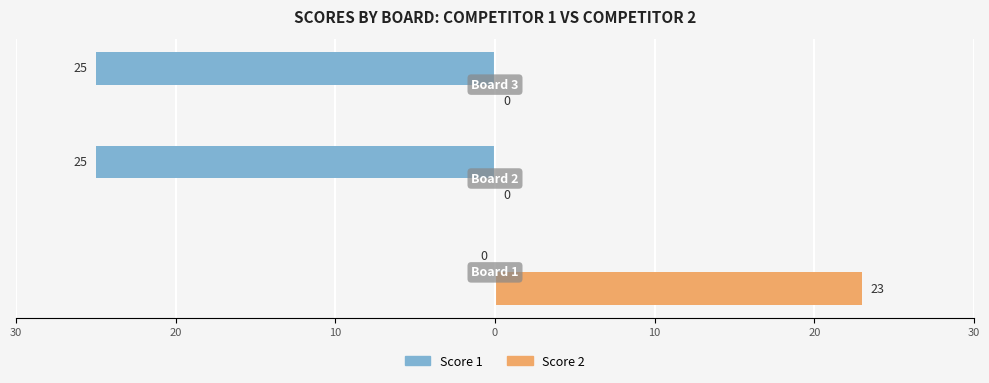

What is the difference between the maximum and minimum values in the Score 2 series?

23